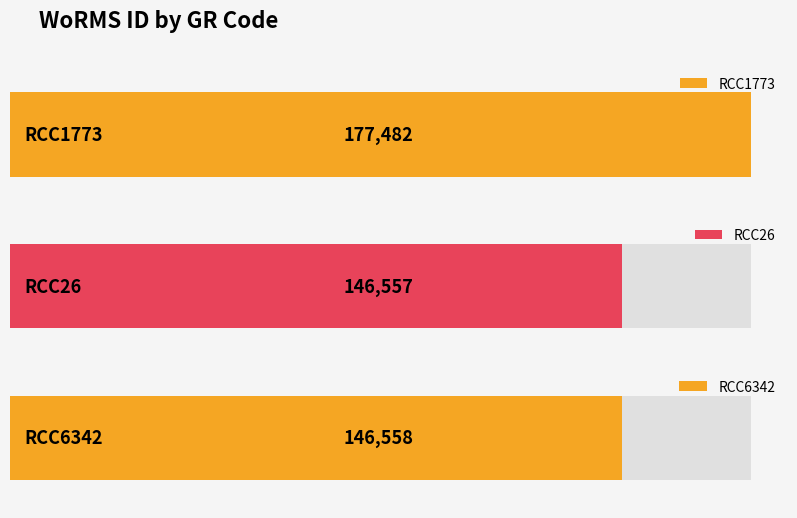

What position from the right is RCC1773?

3